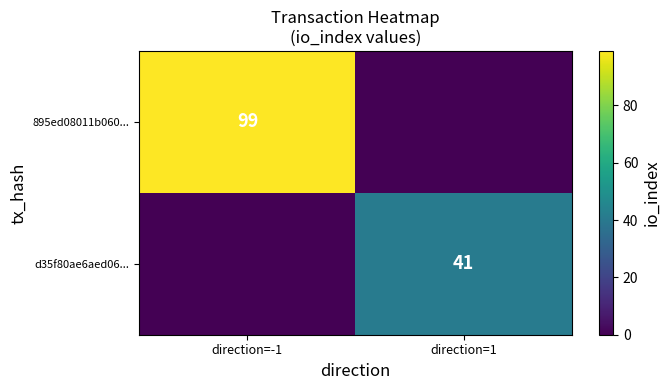

Is it true that d35f80ae6aed06... equals 23 at direction=1?

False